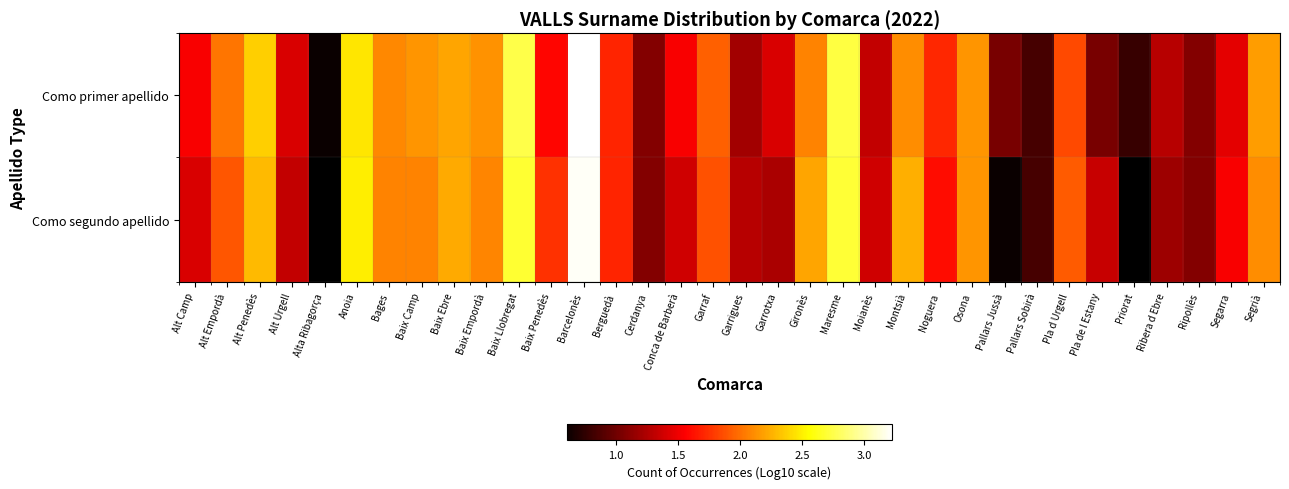

Is it true that Como primer apellido equals 2.1 at Montsià?

True